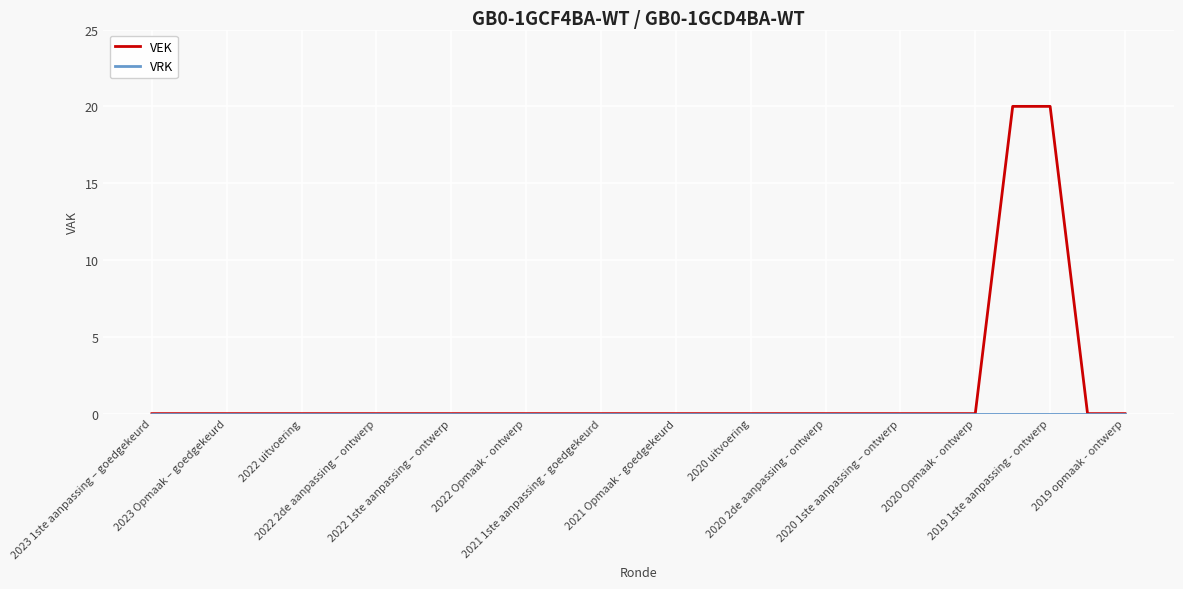

What is the greatest value displayed?

20